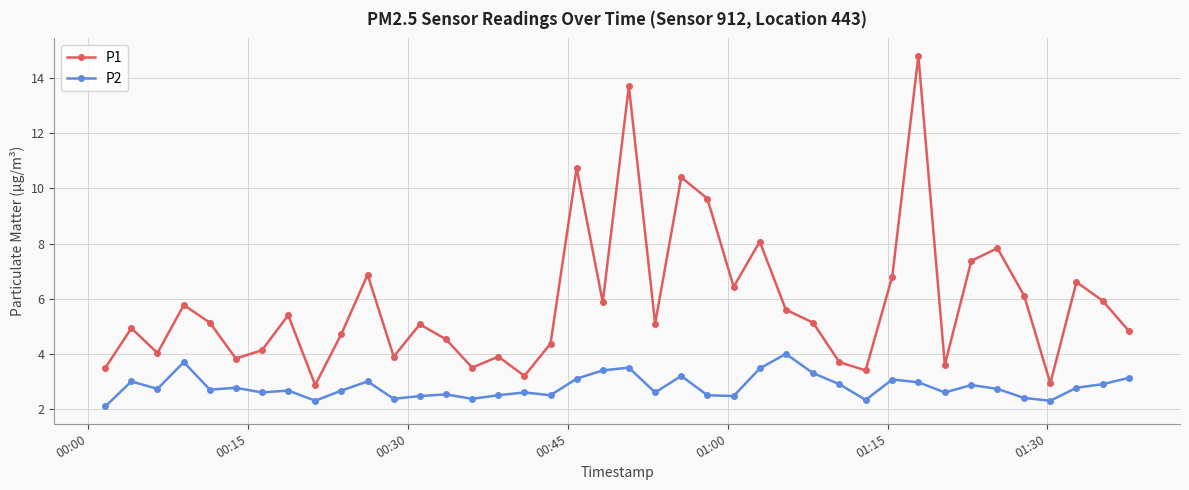

What is the maximum value for P2?

4.0